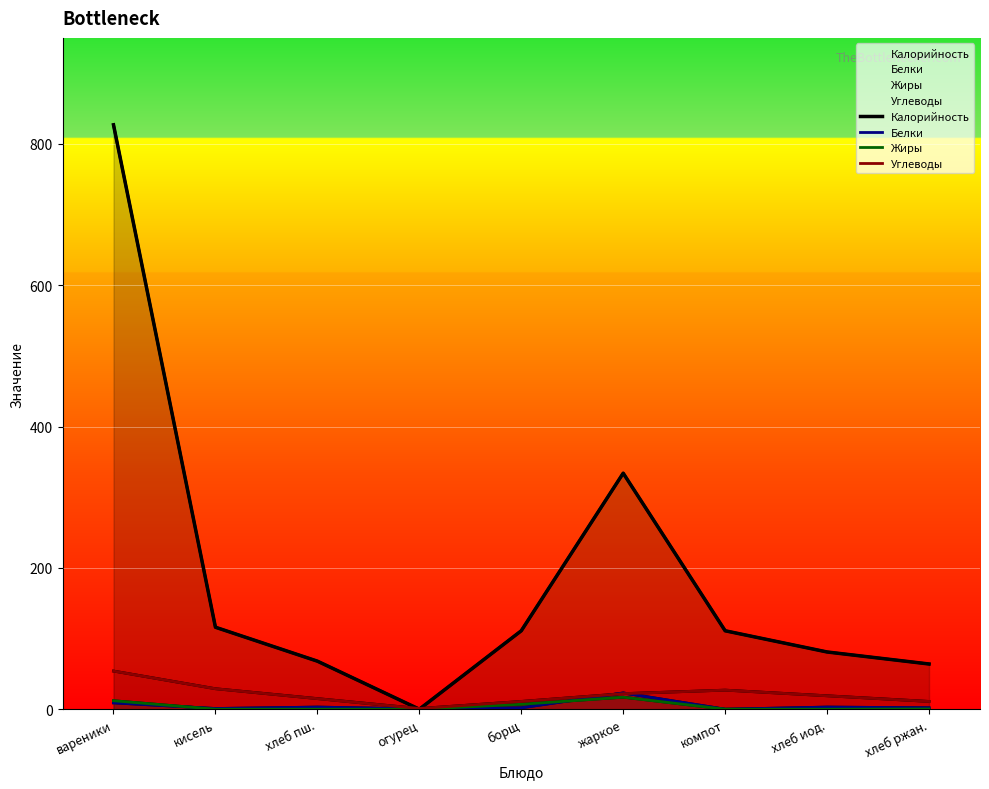

Reading left to right, transcribe all the data shown in this chart.

Калорийность: вареники=827.0	кисель=116.0	хлеб пш.=68.0	огурец=0.0	борщ=111.0	жаркое=334.0	компот=111.0	хлеб иод.=81.0	хлеб ржан.=64.0
Белки: вареники=9.0	кисель=1.0	хлеб пш.=3.0	огурец=0.4	борщ=2.0	жаркое=23.0	компот=0.0	хлеб иод.=3.0	хлеб ржан.=2.0
Жиры: вареники=12.0	кисель=0.0	хлеб пш.=0.0	огурец=0.0	борщ=7.0	жаркое=17.0	компот=0.0	хлеб иод.=0.0	хлеб ржан.=0.3
Углеводы: вареники=54.0	кисель=29.0	хлеб пш.=15.0	огурец=1.0	борщ=11.0	жаркое=22.0	компот=27.0	хлеб иод.=19.0	хлеб ржан.=11.0